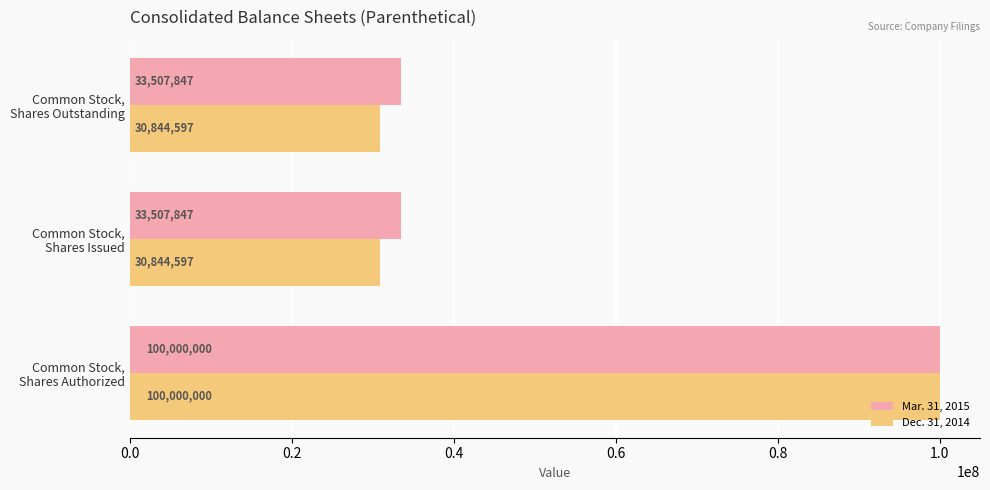

Which series has the largest total across all categories?

Mar. 31, 2015